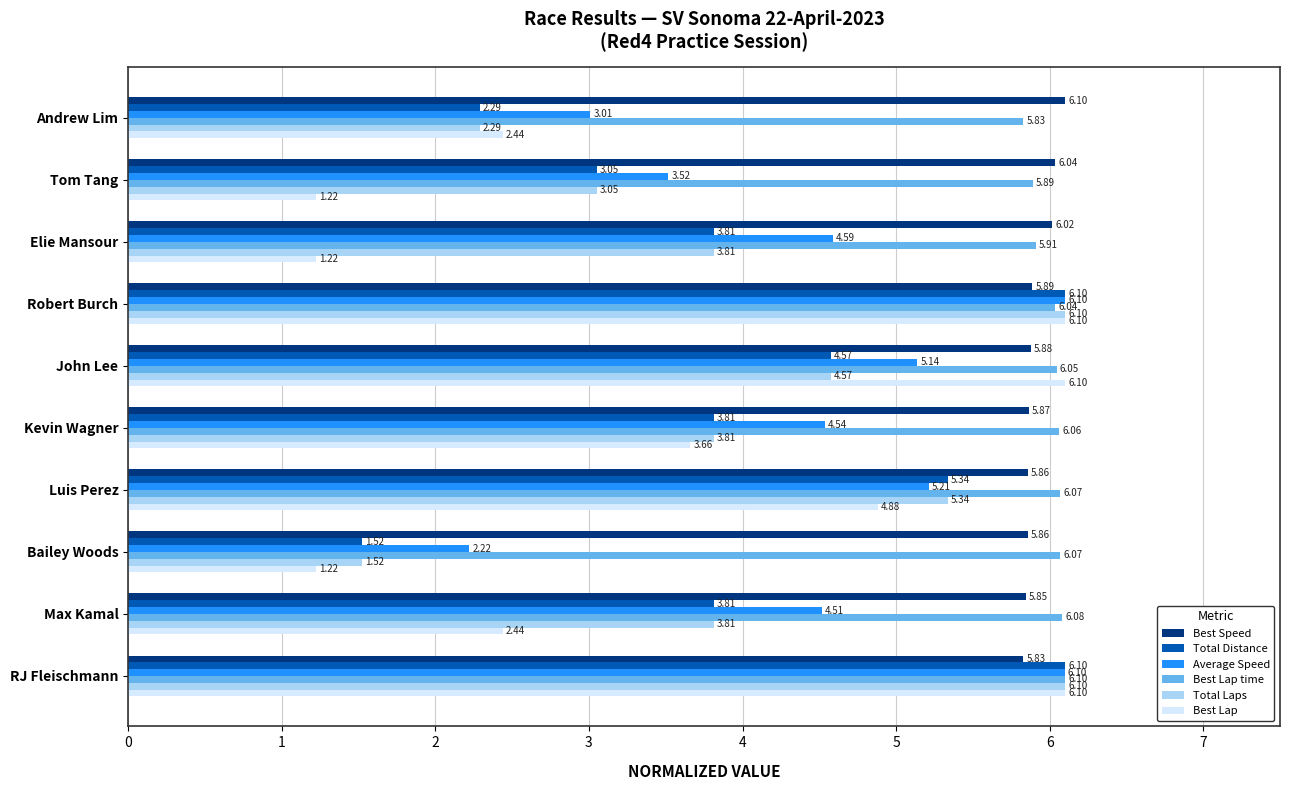

What is the sum of all Best Lap values?

35.4